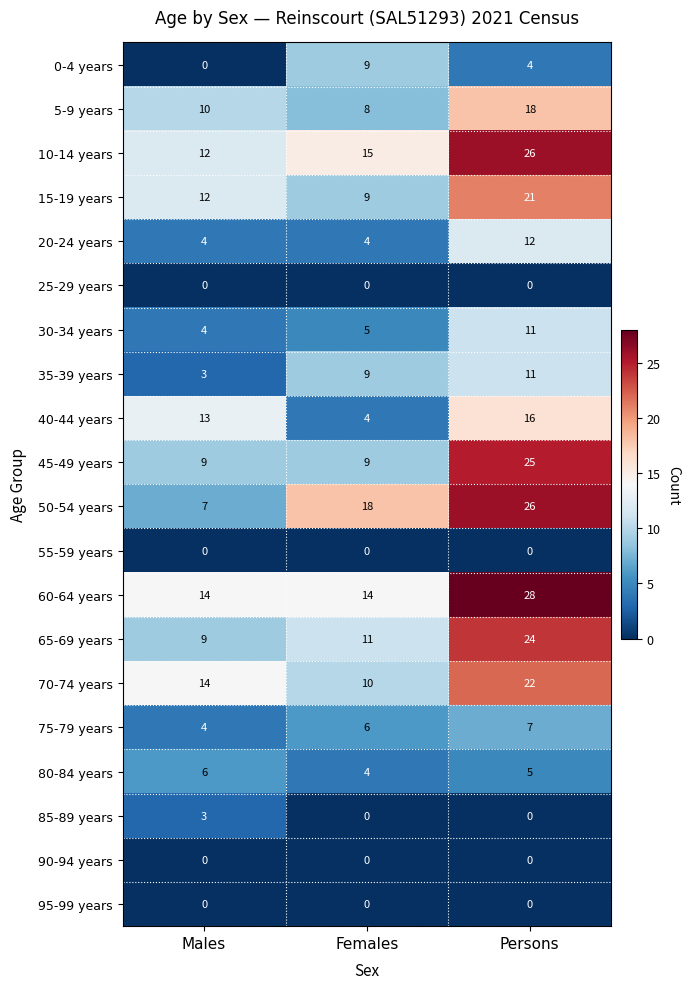

Rank the categories by 80-84 years value from highest to lowest.

Males, Persons, Females